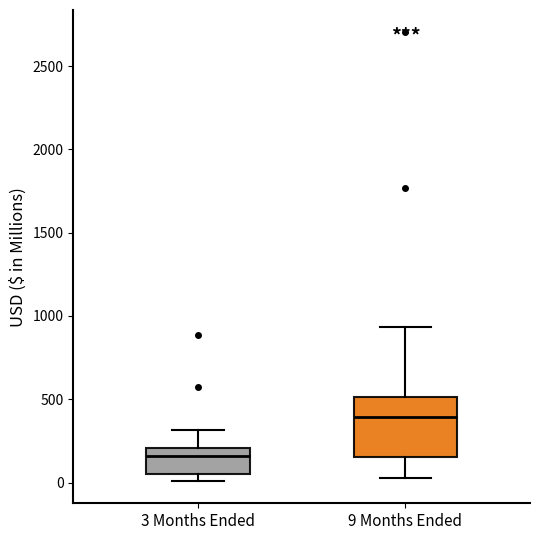

Which box is the tallest, from its lower edge to its upper edge?

9 Months Ended